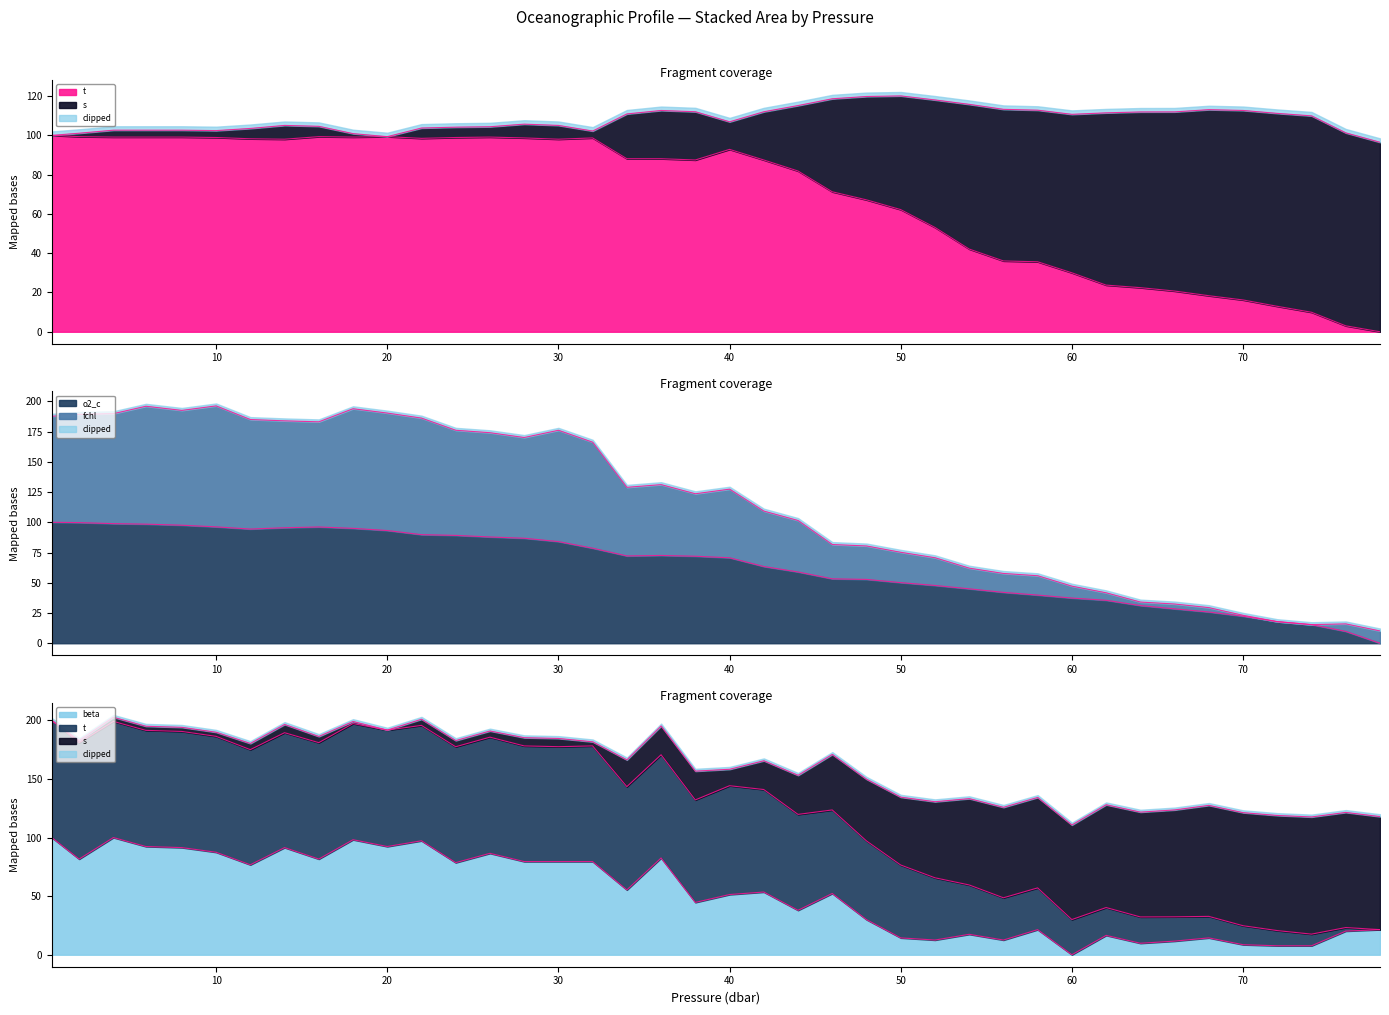

Between 68.0 and 76.0, which series saw the biggest shift?

o2_c